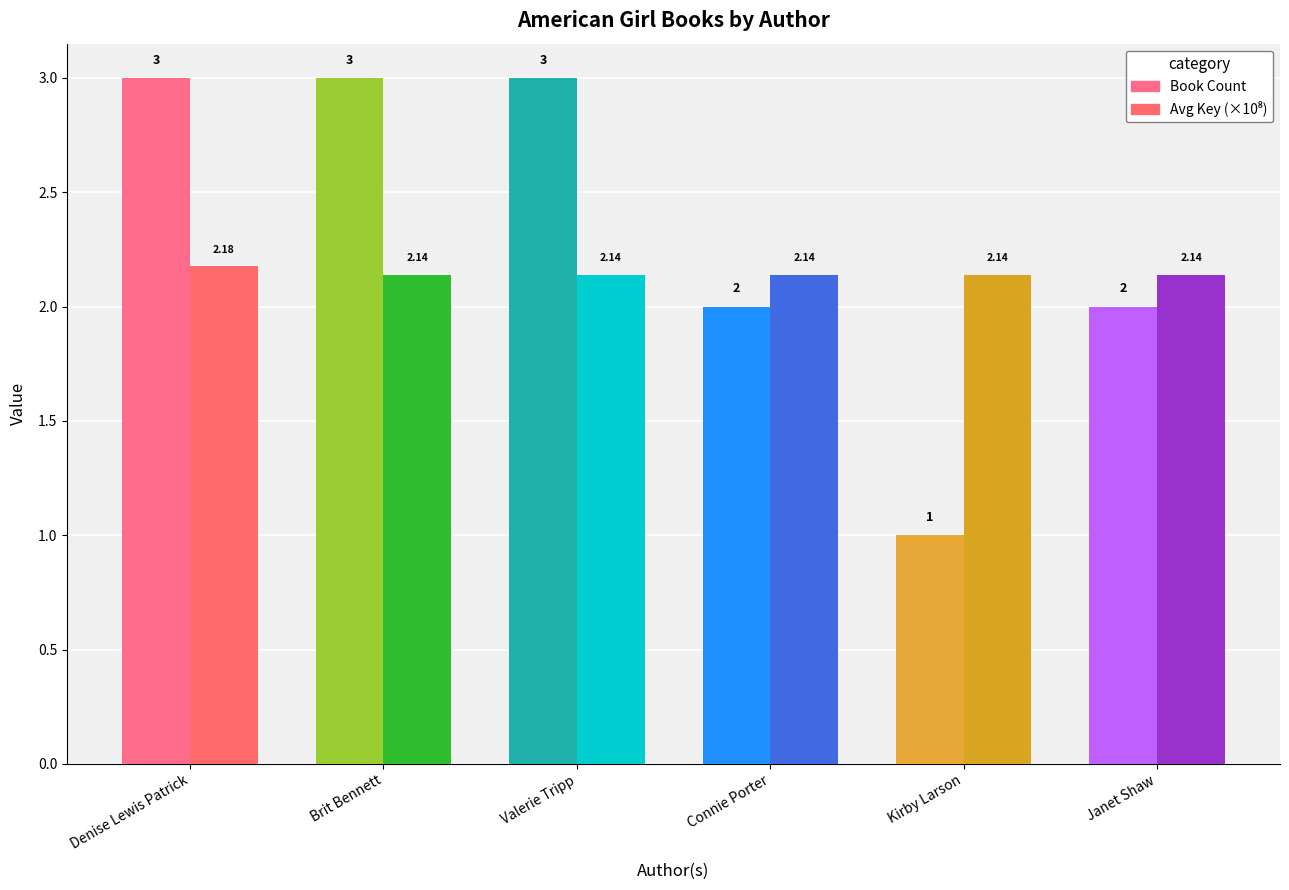

How many groups of bars are there?

6